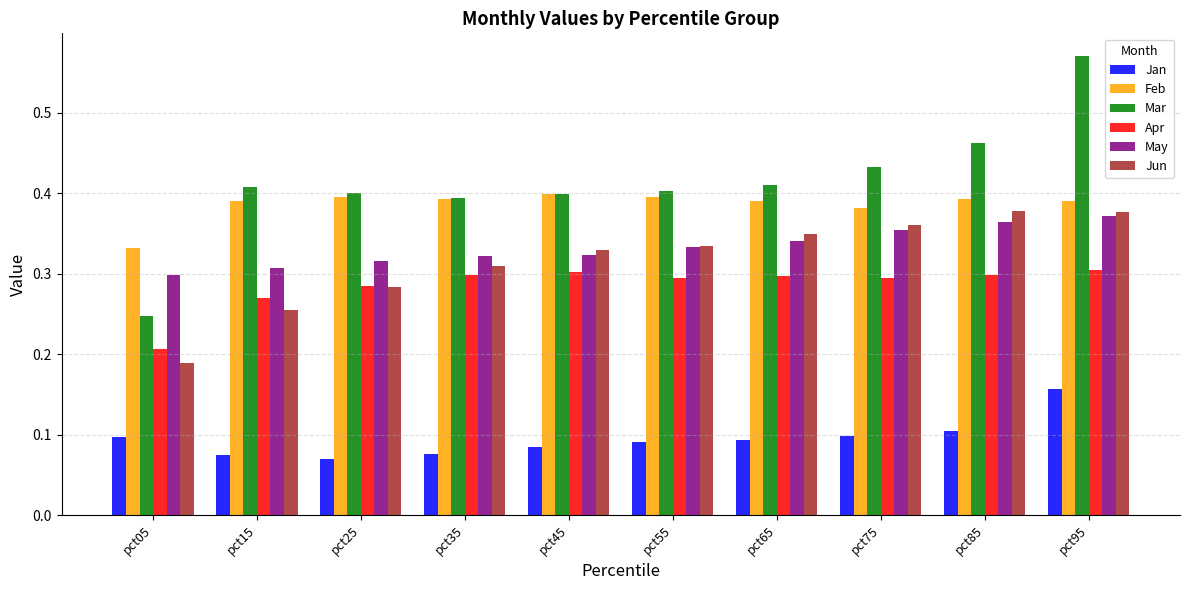

How many Jun values are between 0 and 1?

10